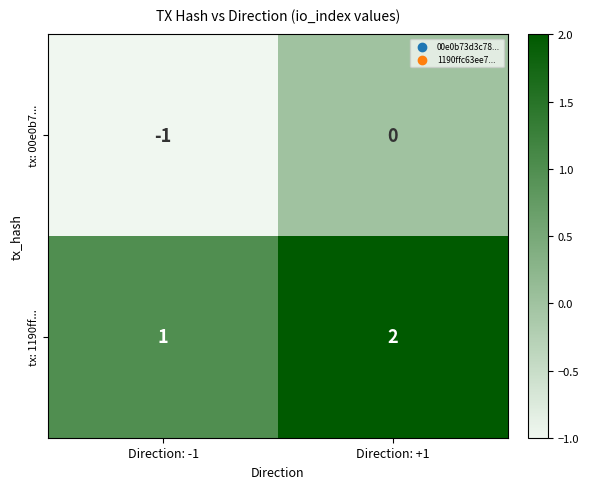

How many series are shown in this chart?

2